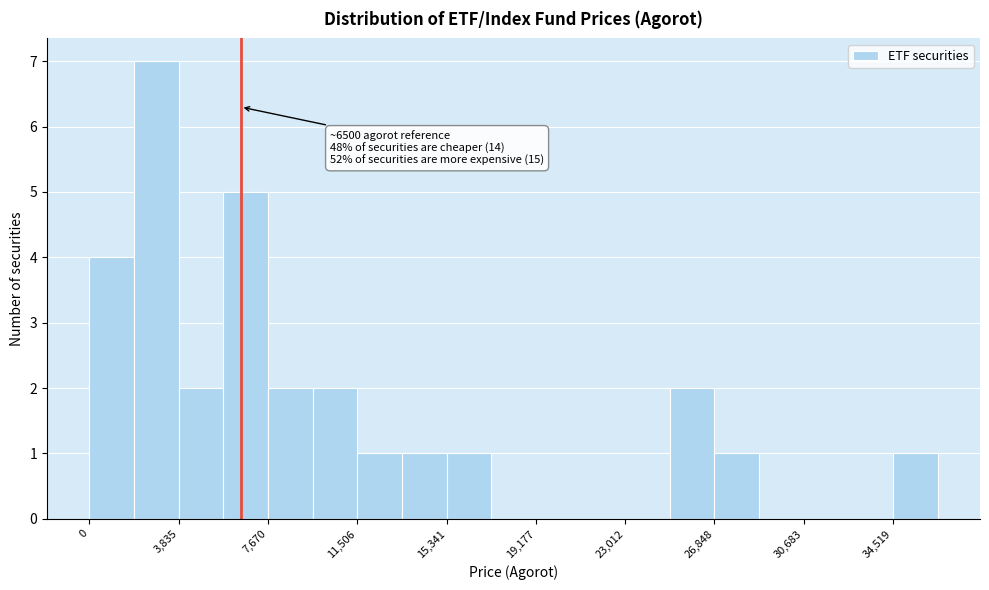

Read against the x-axis, roughly where is the centre of the tallest bar?

3000